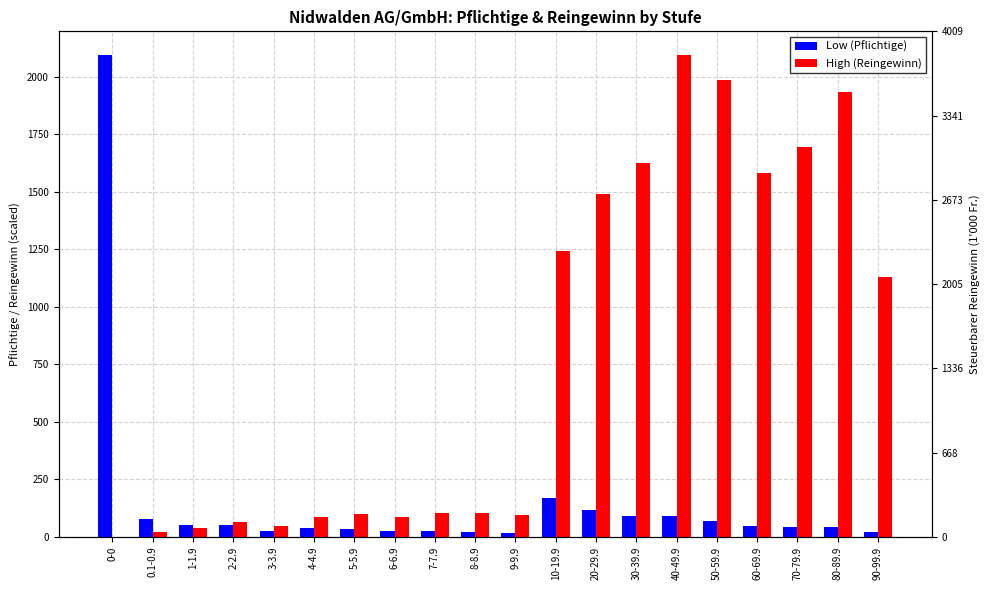

Is it true that High (Reingewinn) equals 63.4 at 2-2.9?

True